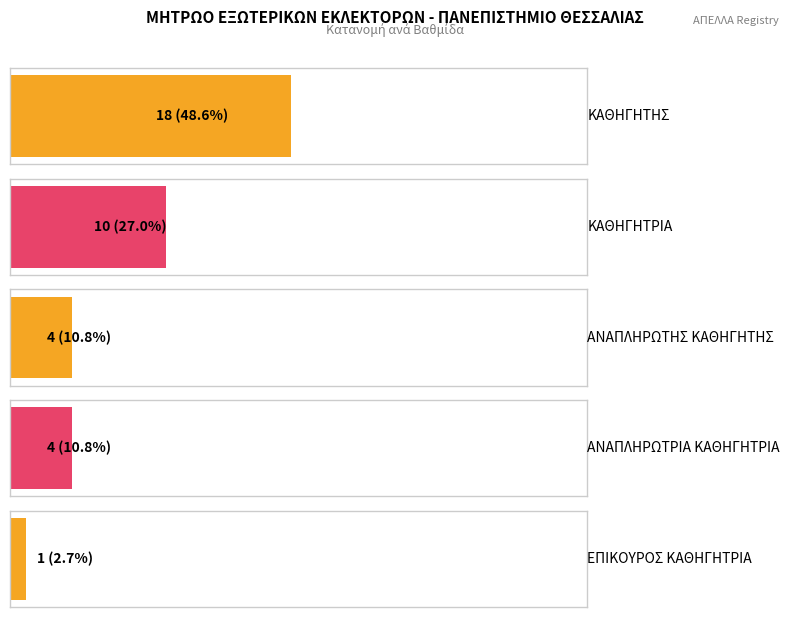

The value at ΑΝΑΠΛΗΡΩΤΗΣ ΚΑΘΗΓΗΤΗΣ is 1. True or false?

False